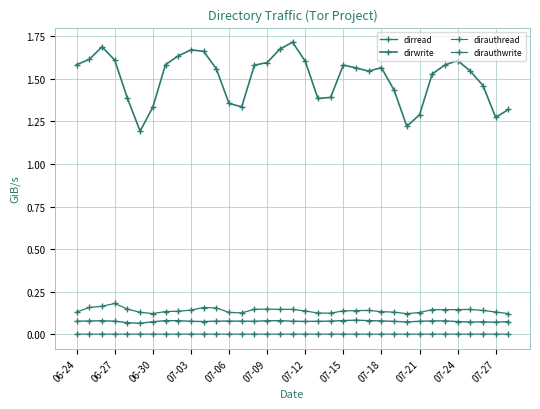

How many lines are shown in the chart?

4